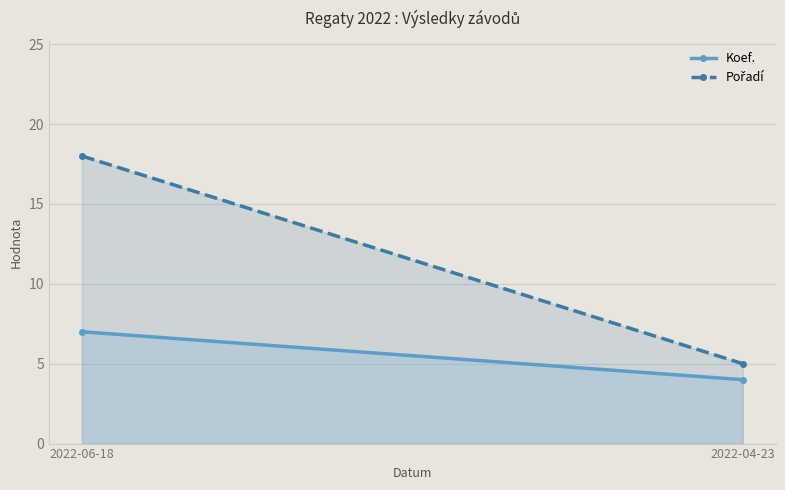

List the series in order of their peak value, highest first.

Pořadí, Koef.